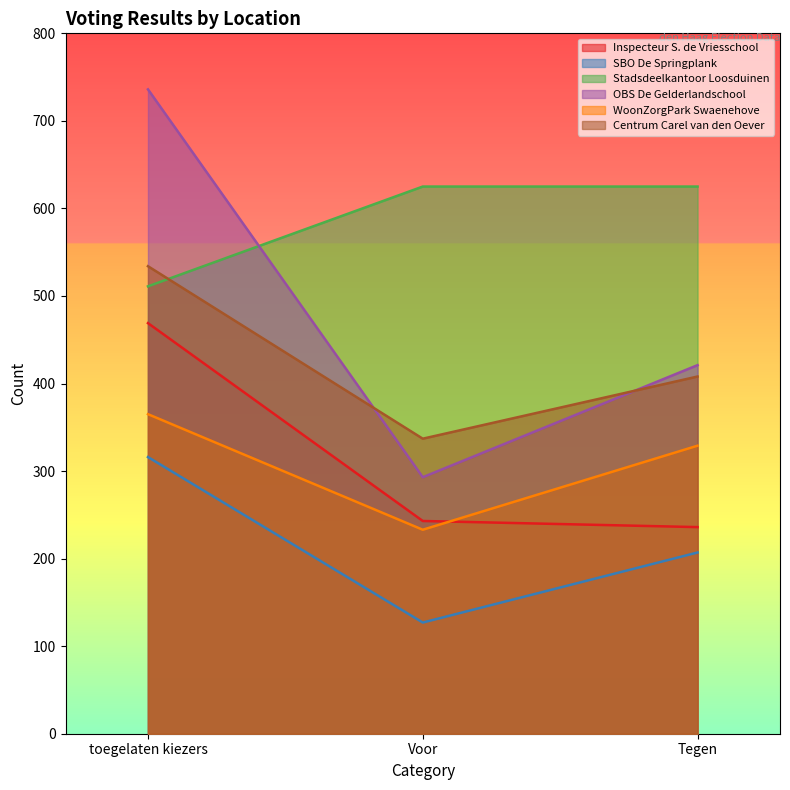

At which category does the chart reach its peak across all series?

toegelaten kiezers